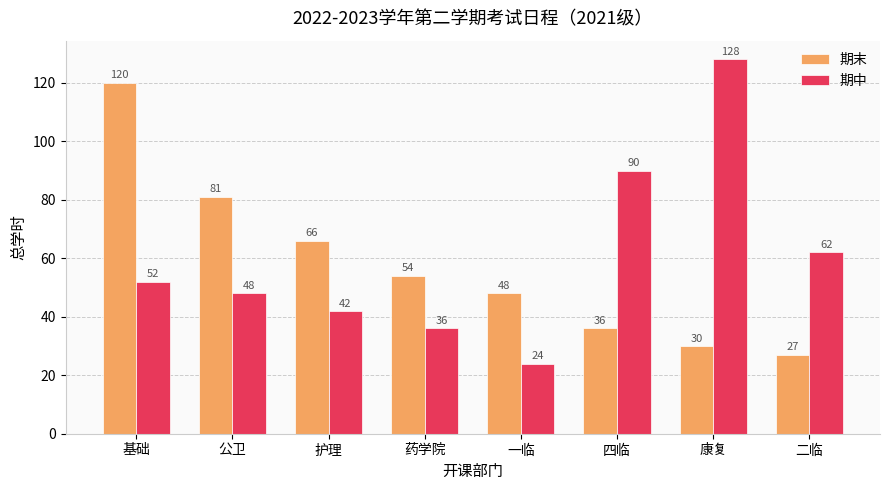

What is the smallest value displayed?

24